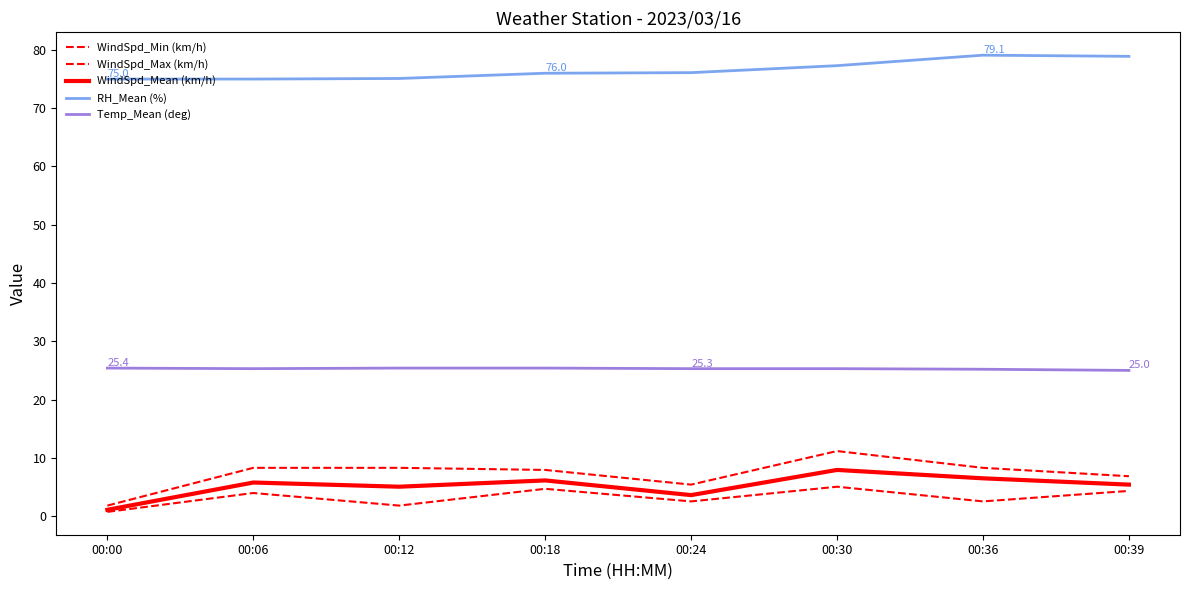

How many series are shown in this chart?

5